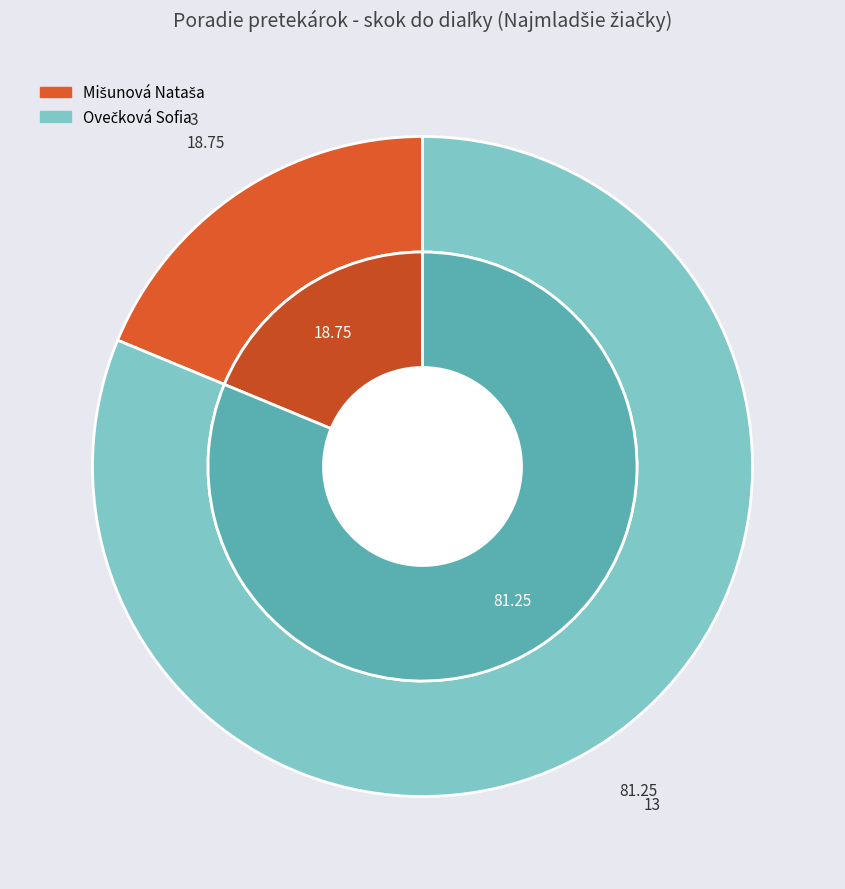

What is the smallest slice in the pie chart?

Mišunová Nataša